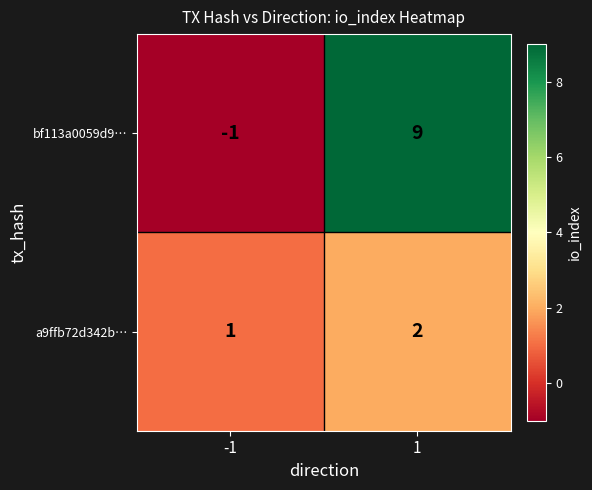

What is the sum of the a9ffb72d342b… values at 1 and -1?

3